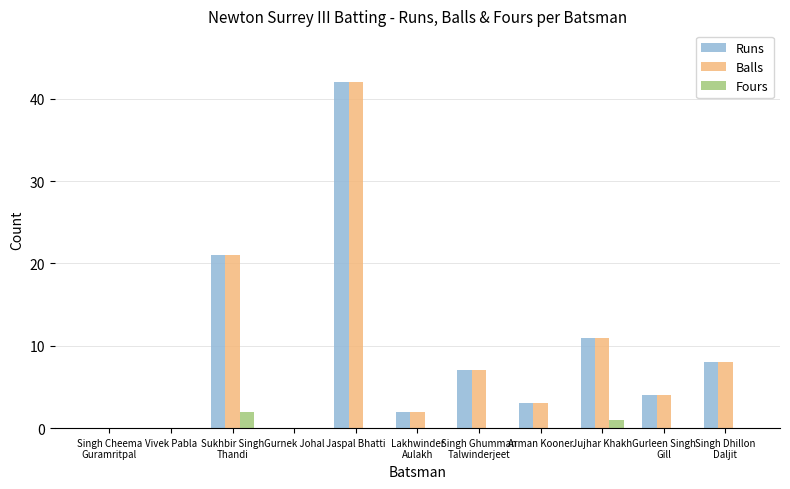

At which category is the sum across all series the highest?

Jaspal Bhatti